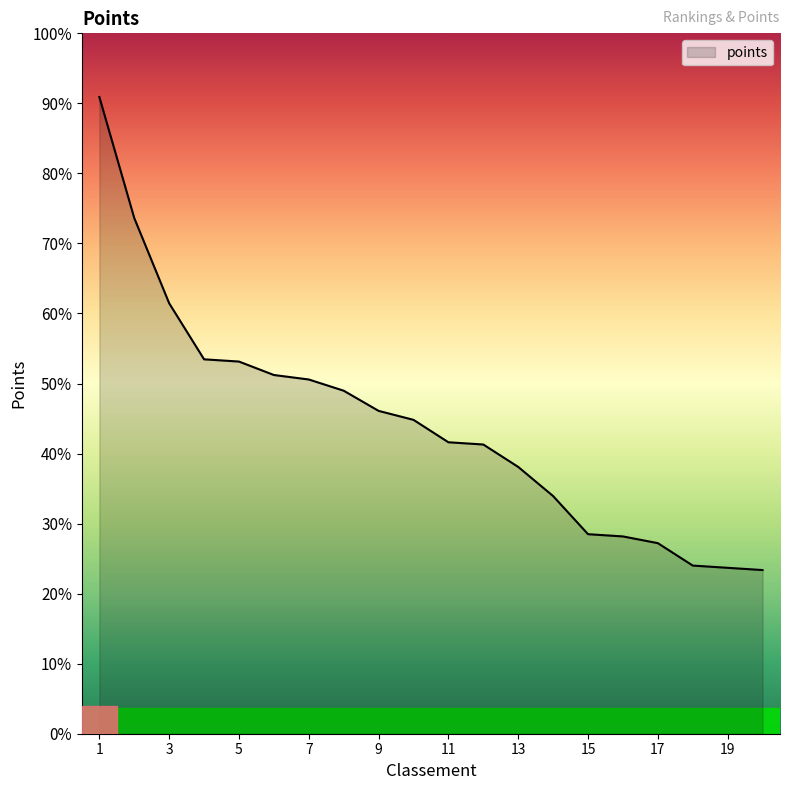

Does the chart display data point markers on the line(s)?

No